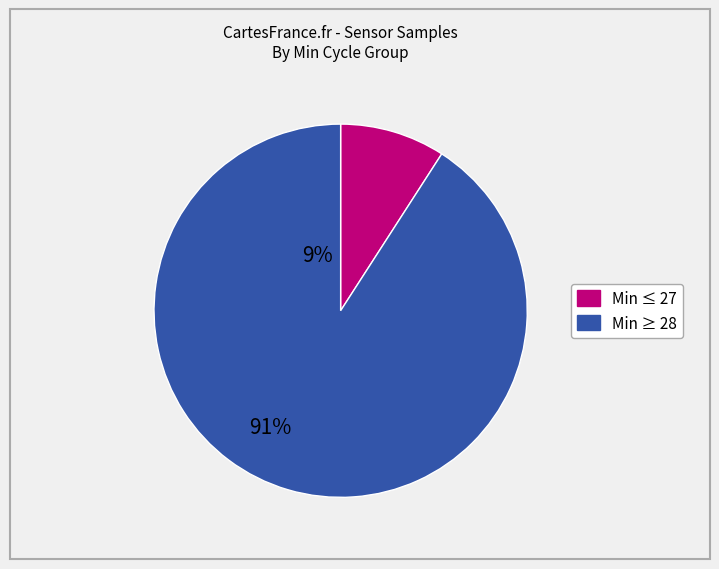

Is there a majority slice in this chart?

Yes